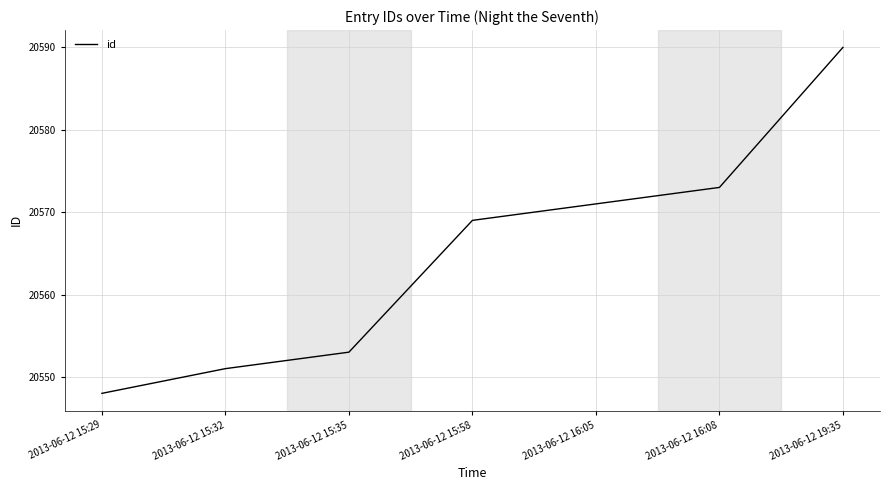

What is the change in value from 2013-06-12 15:32 to 2013-06-12 15:35?

+2